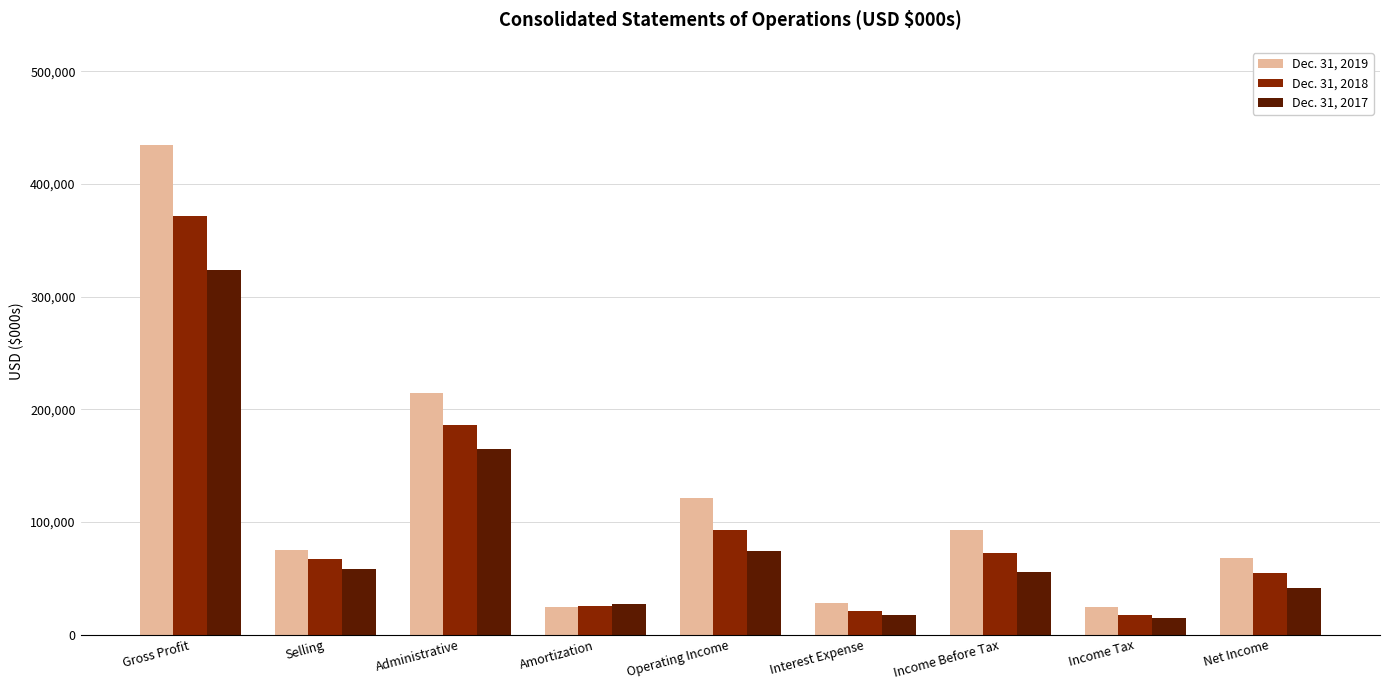

What is the approximate value of Dec. 31, 2018 at Gross Profit, to the nearest 50?

371600